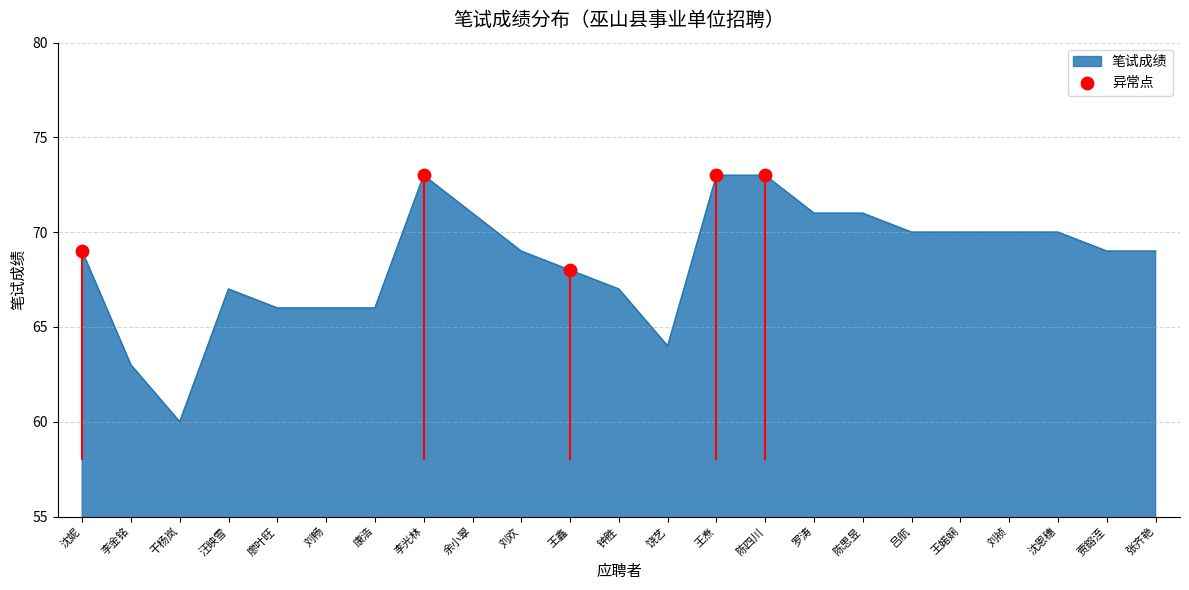

The 笔试成绩 series shows 115 at 沈恩穗. True or false?

False